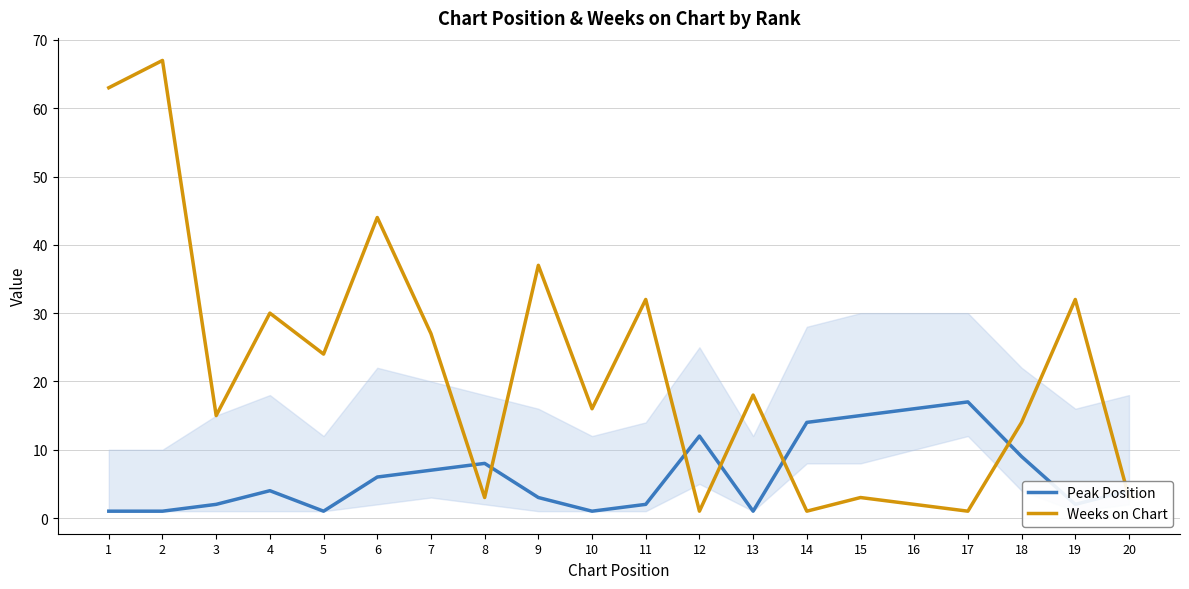

Rank the series by their maximum value, from lowest to highest.

Peak Position, Weeks on Chart